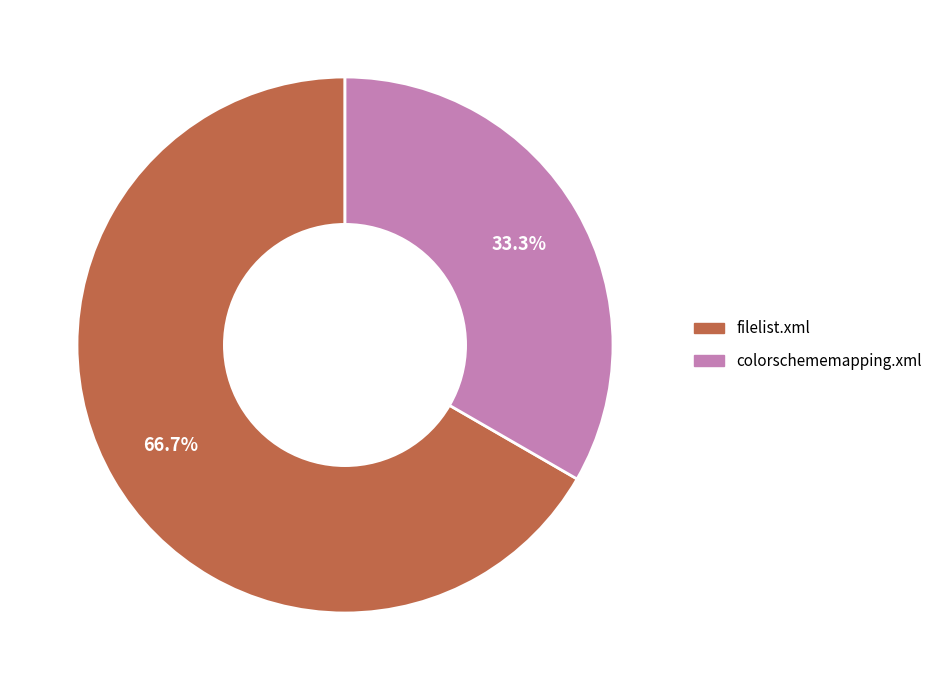

Rank the categories by value from lowest to highest.

colorschememapping.xml, filelist.xml